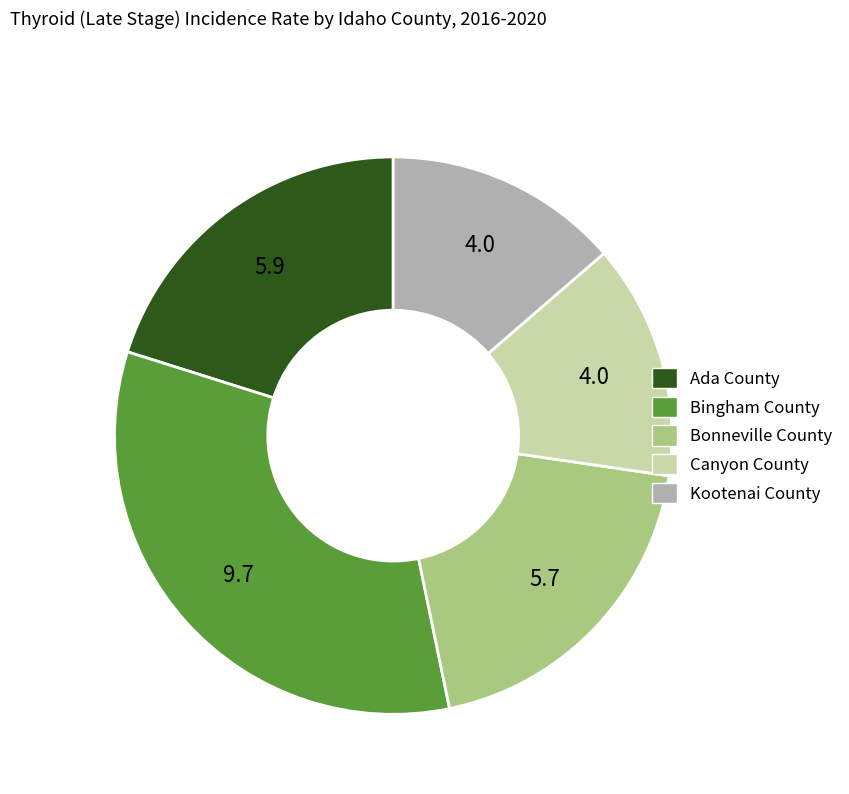

What is the ratio of the value at Kootenai County to the value at Canyon County?

1.0